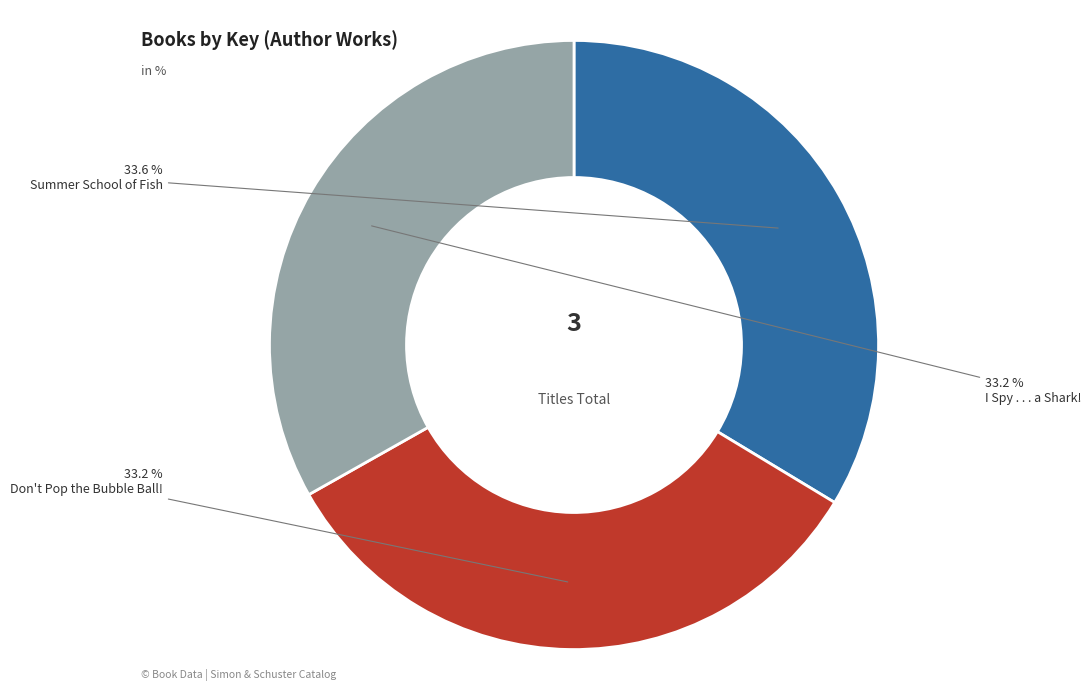

Does any single category account for the majority?

No